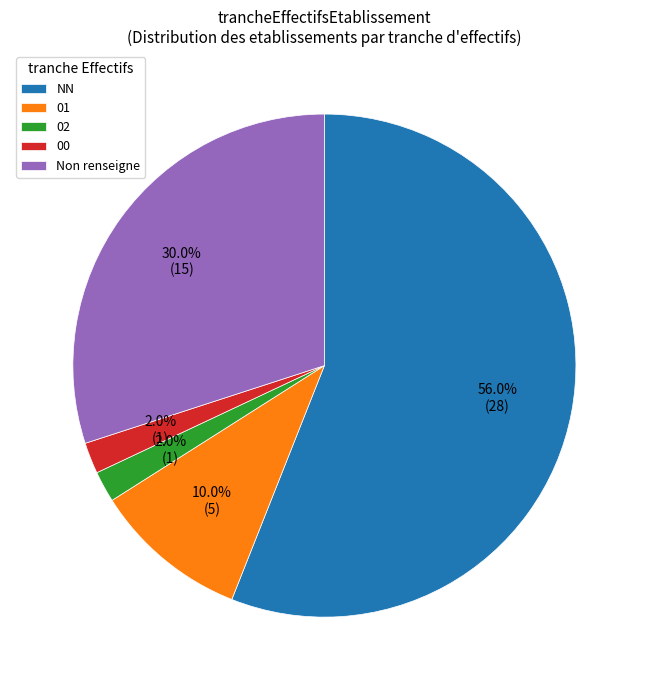

True or false: 02 accounts for 9% of the total.

False